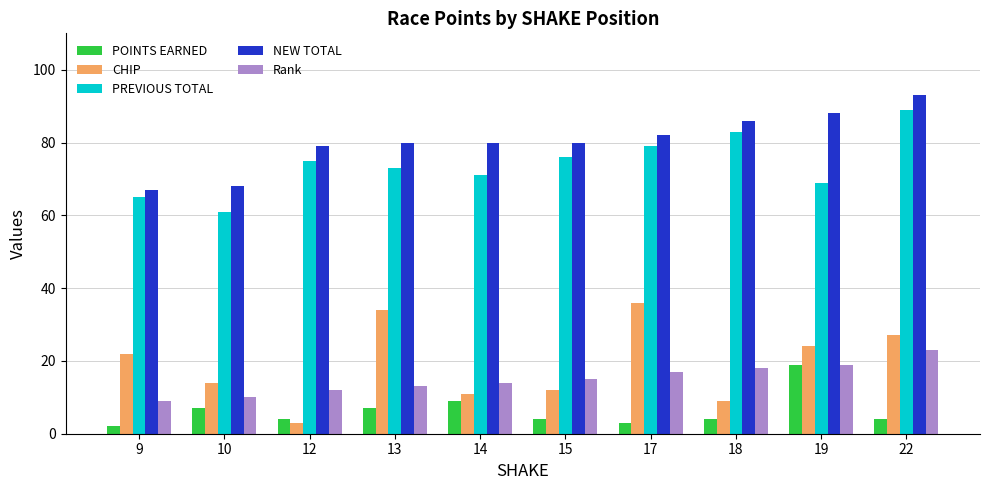

Reading left to right, extract all data points from this chart.

POINTS EARNED: 2	7	4	7	9	4	3	4	19	4
CHIP: 22	14	3	34	11	12	36	9	24	27
PREVIOUS TOTAL: 65	61	75	73	71	76	79	83	69	89
NEW TOTAL: 67	68	79	80	80	80	82	86	88	93
Rank: 9	10	12	13	14	15	17	18	19	23